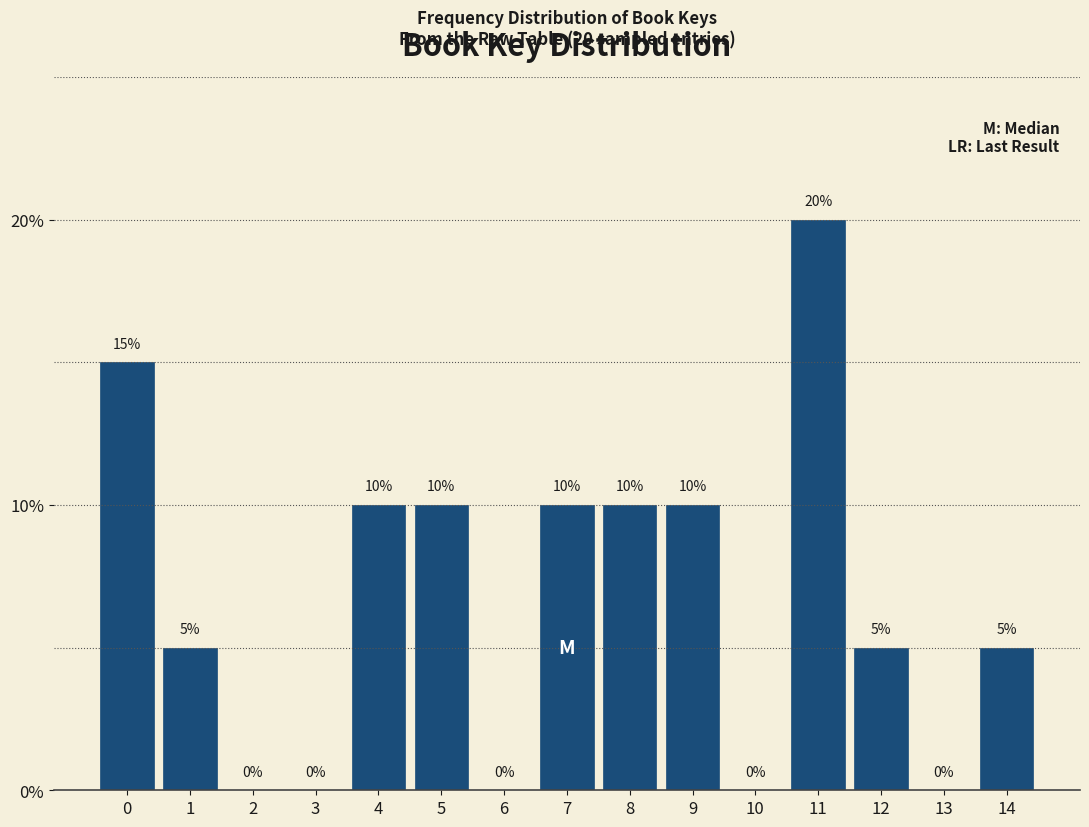

Reading right to left, extract all data points from this chart.

14=5	13=0	12=5	11=20	10=0	9=10	8=10	7=10	6=0	5=10	4=10	3=0	2=0	1=5	0=15